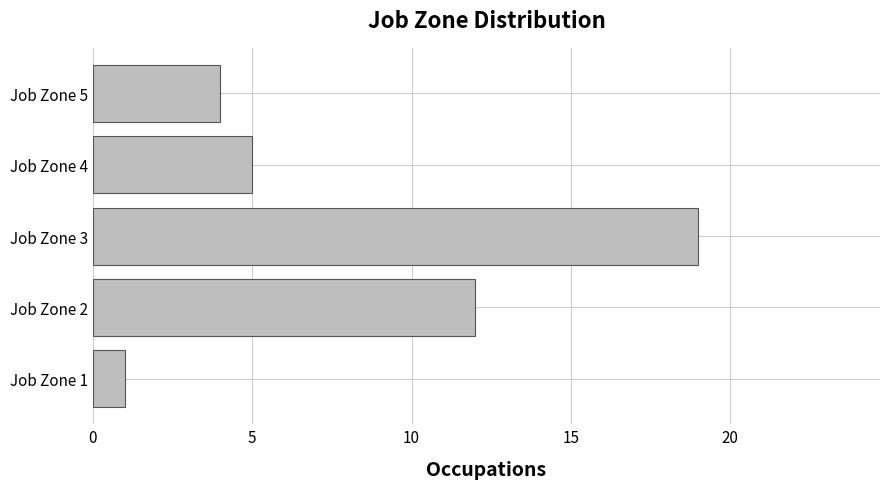

What is the difference between the maximum and minimum values?

18